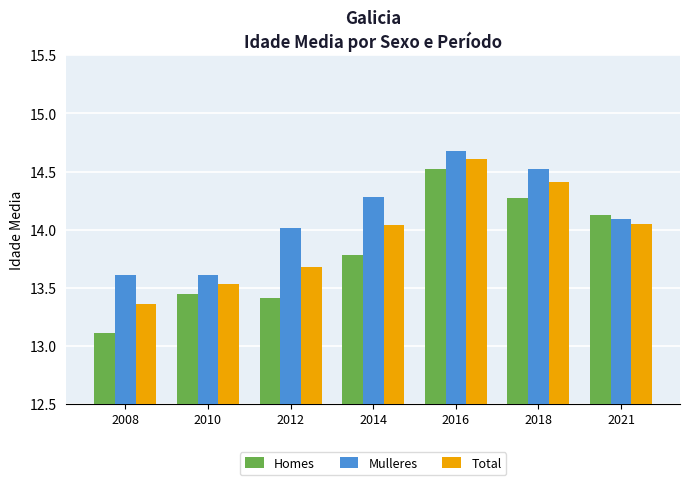

Are the bars horizontal?

No